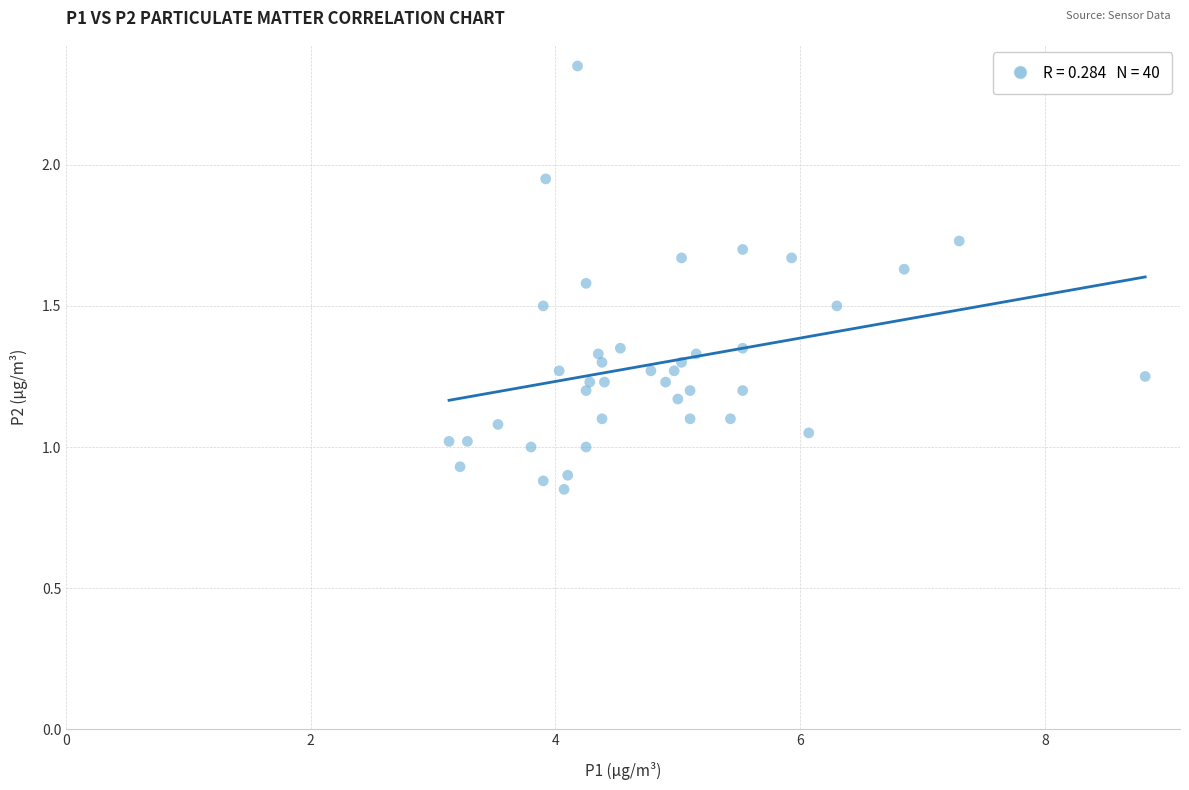

What is the range of Y values (max minus min)?

1.5